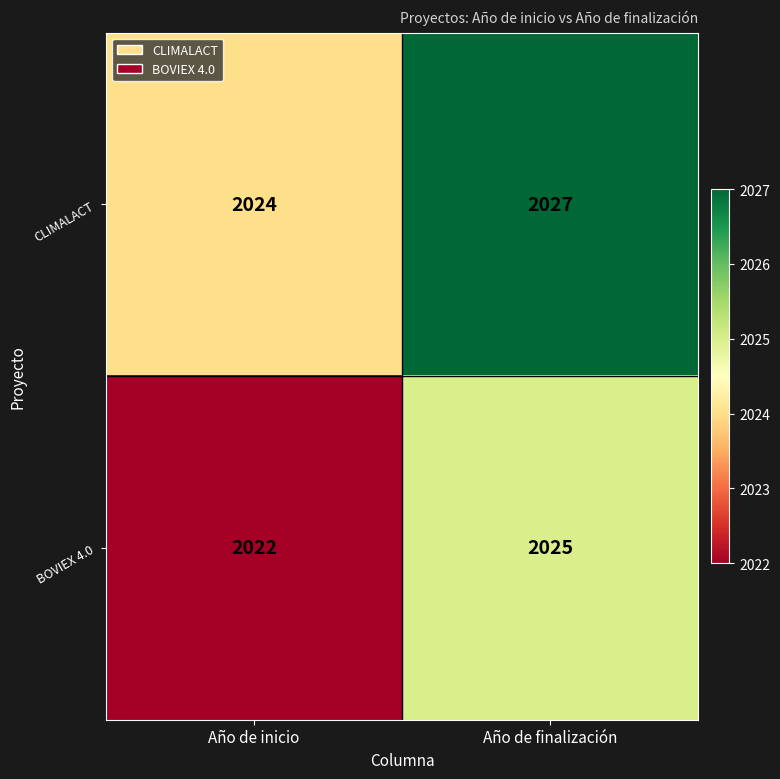

What is the difference between the maximum and minimum values in the BOVIEX 4.0 series?

3